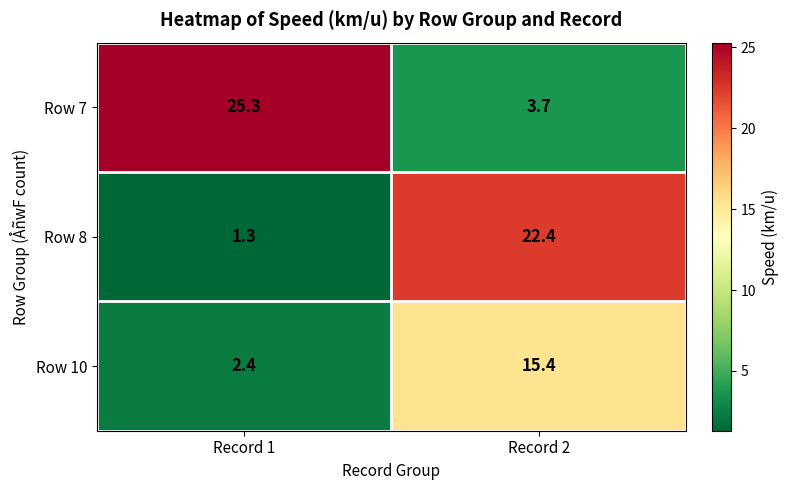

Which series has the largest total across all categories?

Row 7